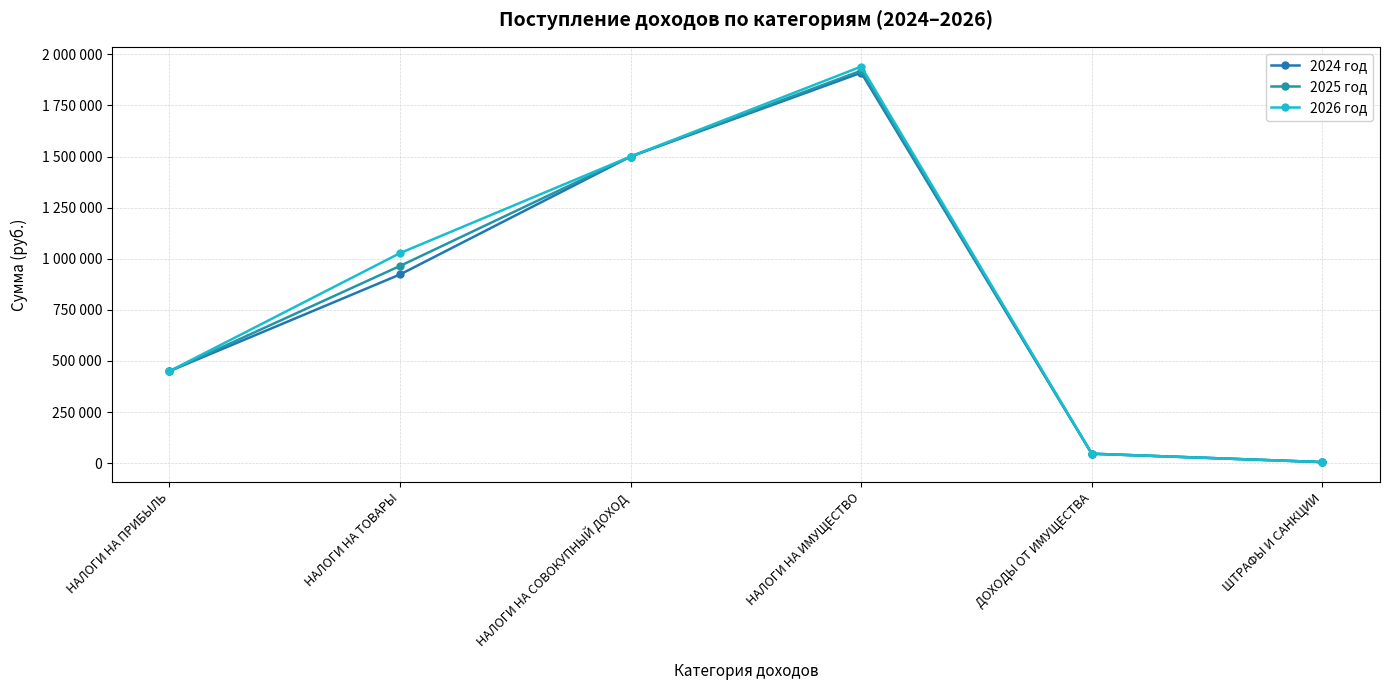

Which has a higher value, ДОХОДЫ ОТ ИМУЩЕСТВА or ШТРАФЫ И САНКЦИИ?

ДОХОДЫ ОТ ИМУЩЕСТВА